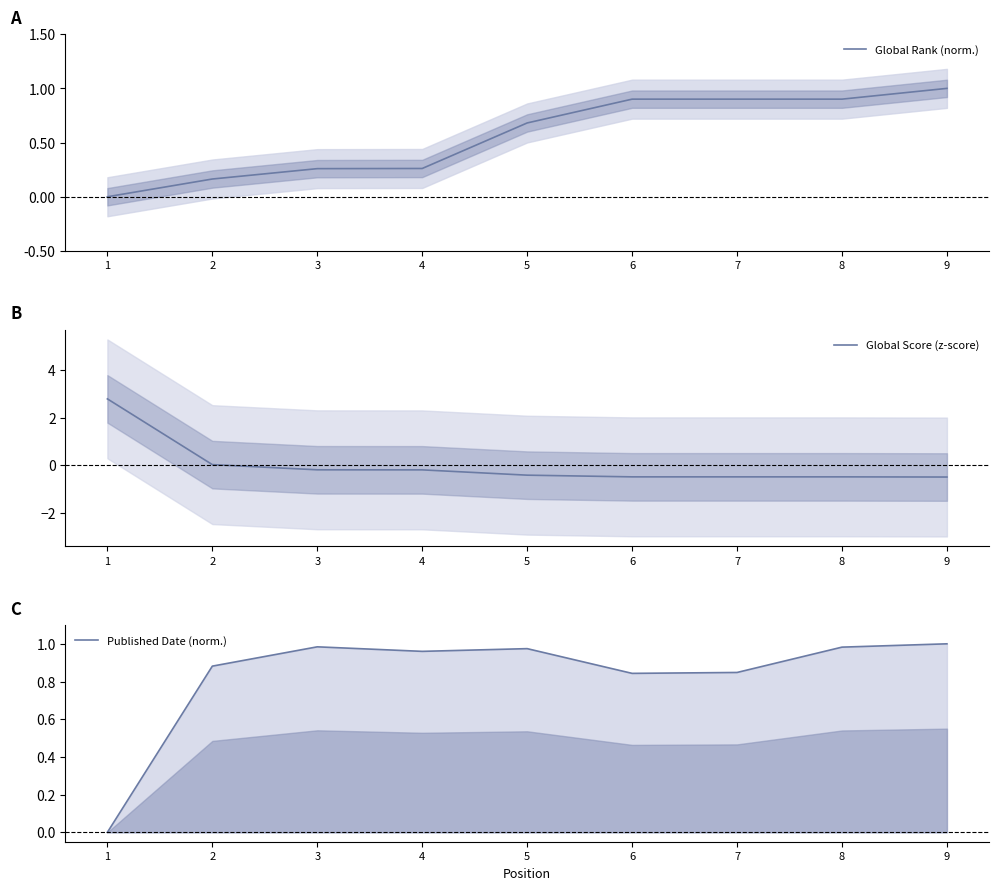

How many values in the Global Score (z-score) series are below 0?

7